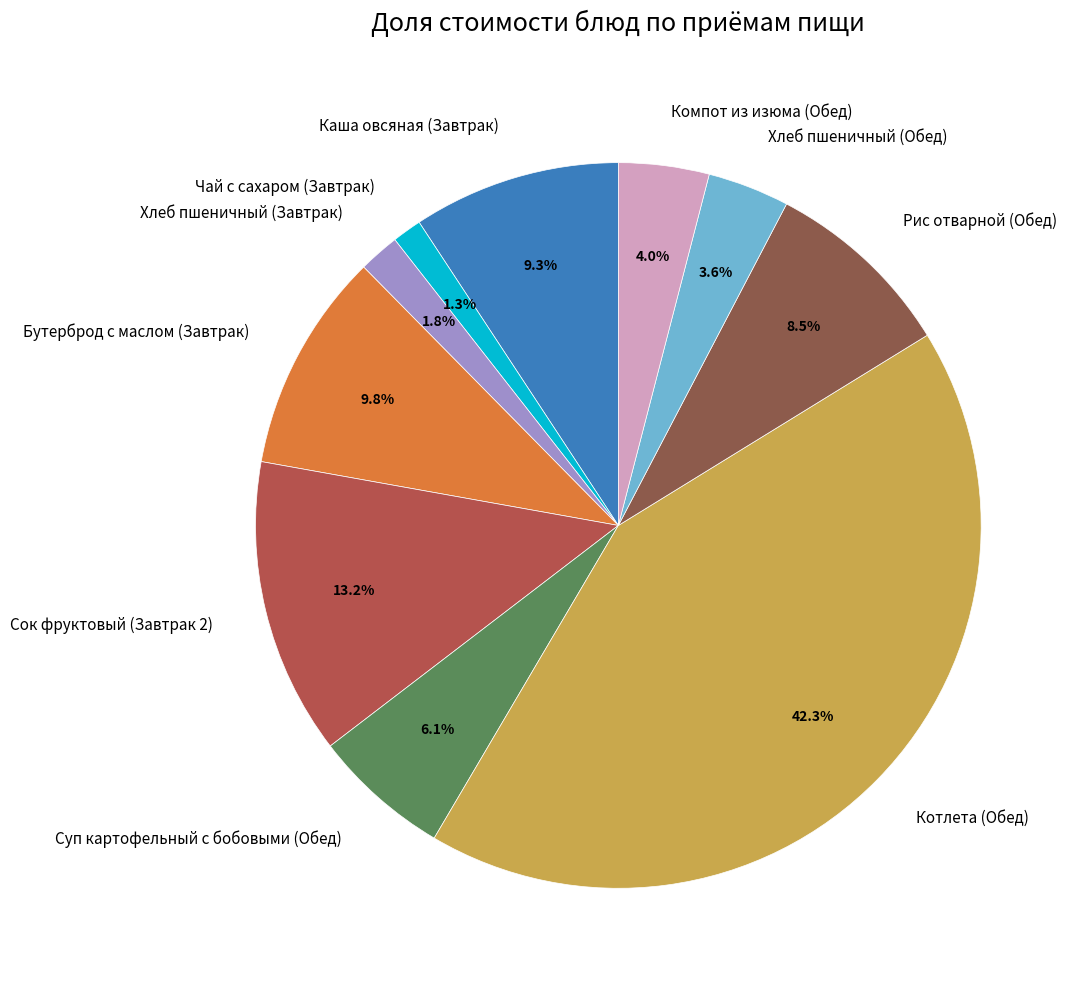

Is it true that Бутерброд с маслом (Завтрак) is 20% of the pie?

False